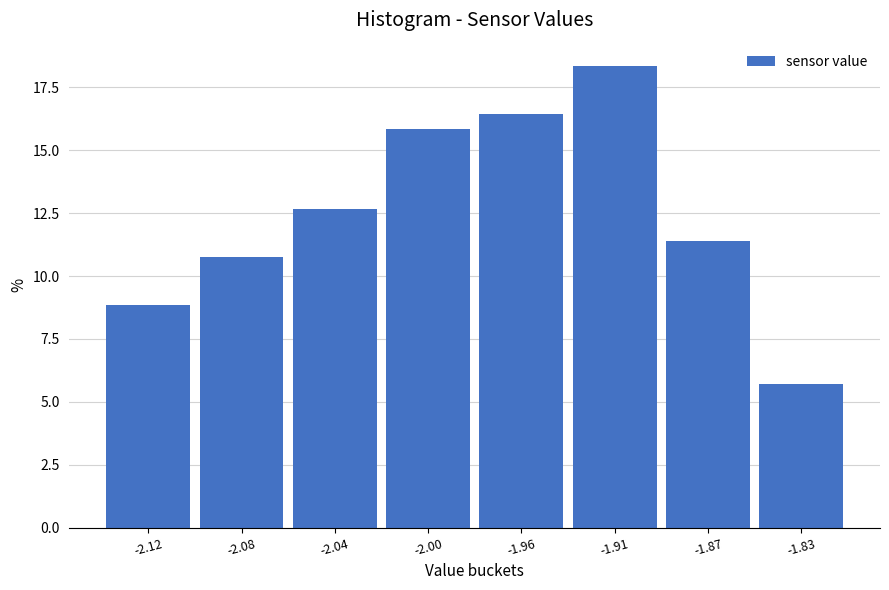

Reading left to right, extract all data points from this chart.

-2.12=8.9	-2.08=10.8	-2.04=12.7	-2.00=15.8	-1.96=16.5	-1.91=18.4	-1.87=11.4	-1.83=5.7